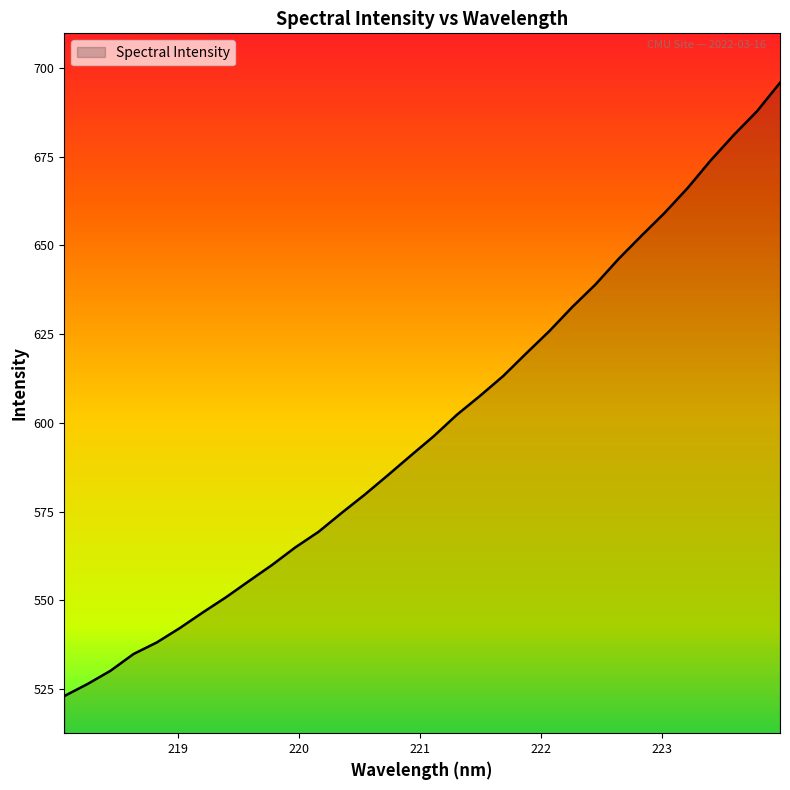

What is the average value?

599.1